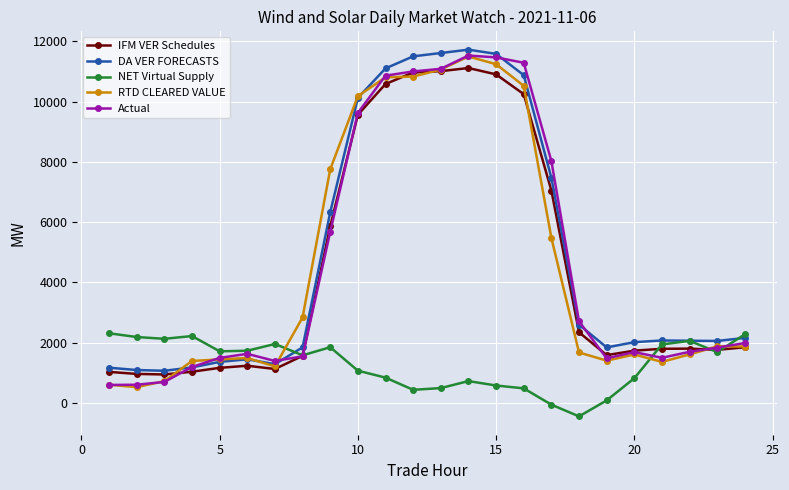

In NET Virtual Supply, how many points are lower than both neighbors (excluding endpoints)?

6